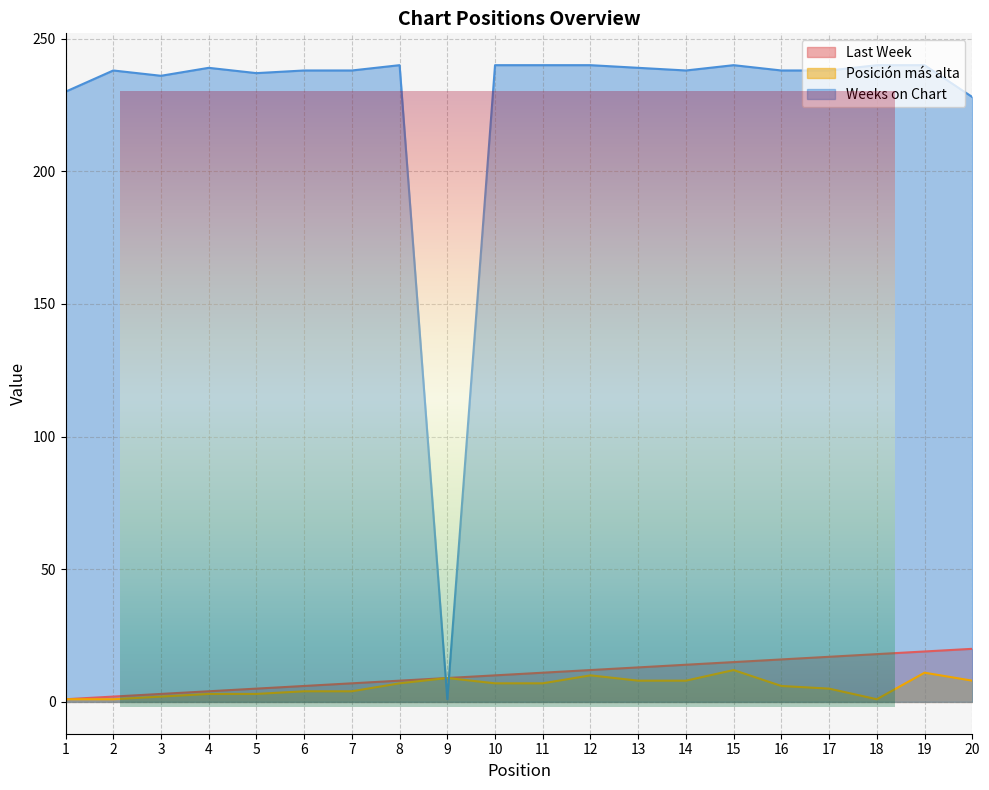

Reading left to right, extract all data points from this chart.

Last Week: 1=1	2=2	3=3	4=4	5=5	6=6	7=7	8=8	9=9	10=10	11=11	12=12	13=13	14=14	15=15	16=16	17=17	18=18	19=19	20=20
Posición más alta: 1=1	2=1	3=2	4=3	5=3	6=4	7=4	8=7	9=9	10=7	11=7	12=10	13=8	14=8	15=12	16=6	17=5	18=1	19=11	20=8
Weeks on Chart: 1=230	2=238	3=236	4=239	5=237	6=238	7=238	8=240	9=1	10=240	11=240	12=240	13=239	14=238	15=240	16=238	17=238	18=240	19=240	20=228